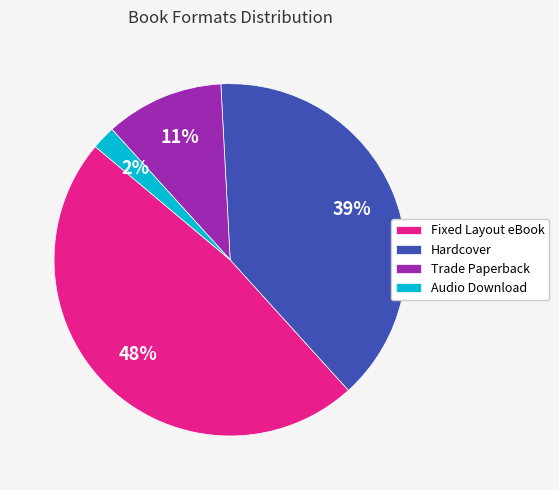

Between Fixed Layout eBook and Trade Paperback, which is larger?

Fixed Layout eBook